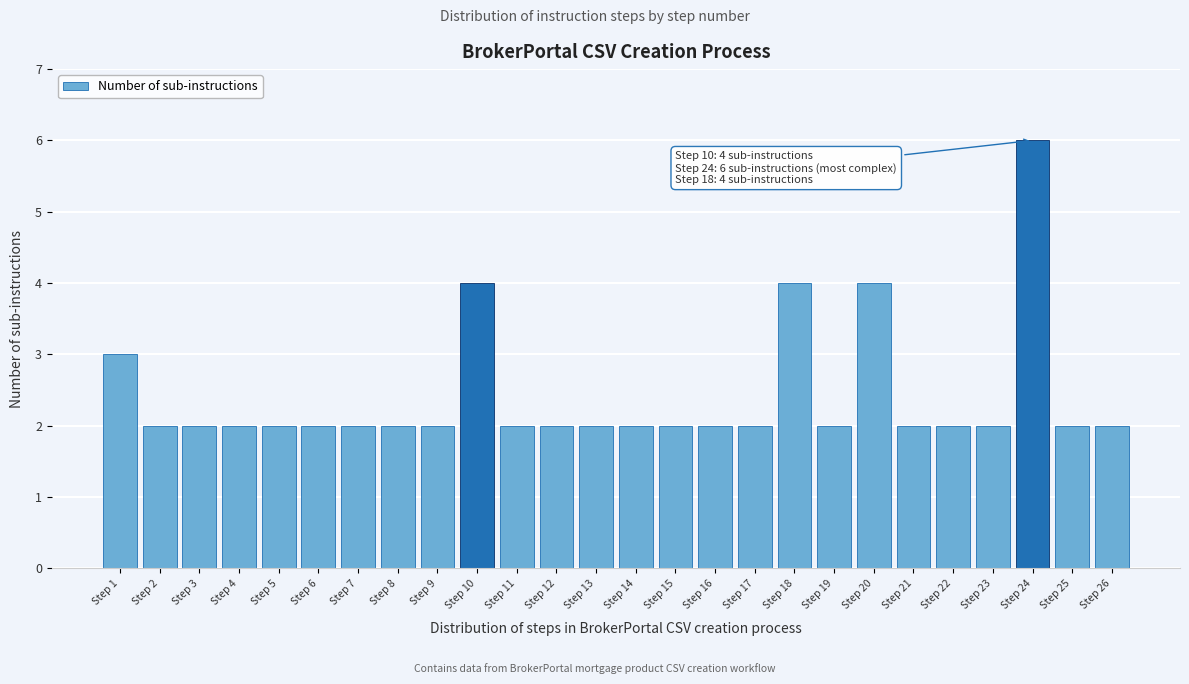

Reading left to right, list all the values displayed in this chart.

Step 1=3	Step 2=2	Step 3=2	Step 4=2	Step 5=2	Step 6=2	Step 7=2	Step 8=2	Step 9=2	Step 10=4	Step 11=2	Step 12=2	Step 13=2	Step 14=2	Step 15=2	Step 16=2	Step 17=2	Step 18=4	Step 19=2	Step 20=4	Step 21=2	Step 22=2	Step 23=2	Step 24=6	Step 25=2	Step 26=2